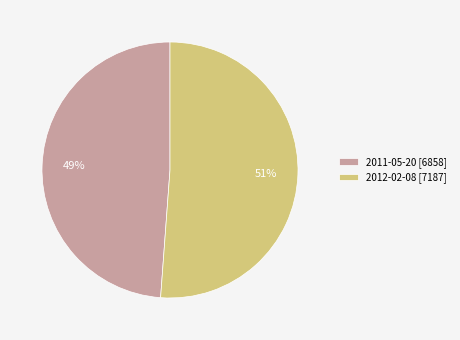

How many segments does this pie chart have?

2